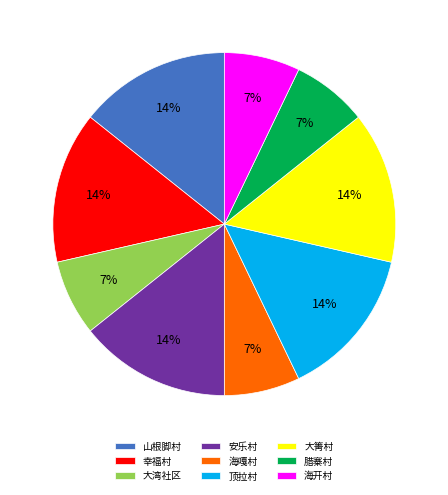

Do 腊寨村 and 山根脚村 together represent more than half of the pie?

No